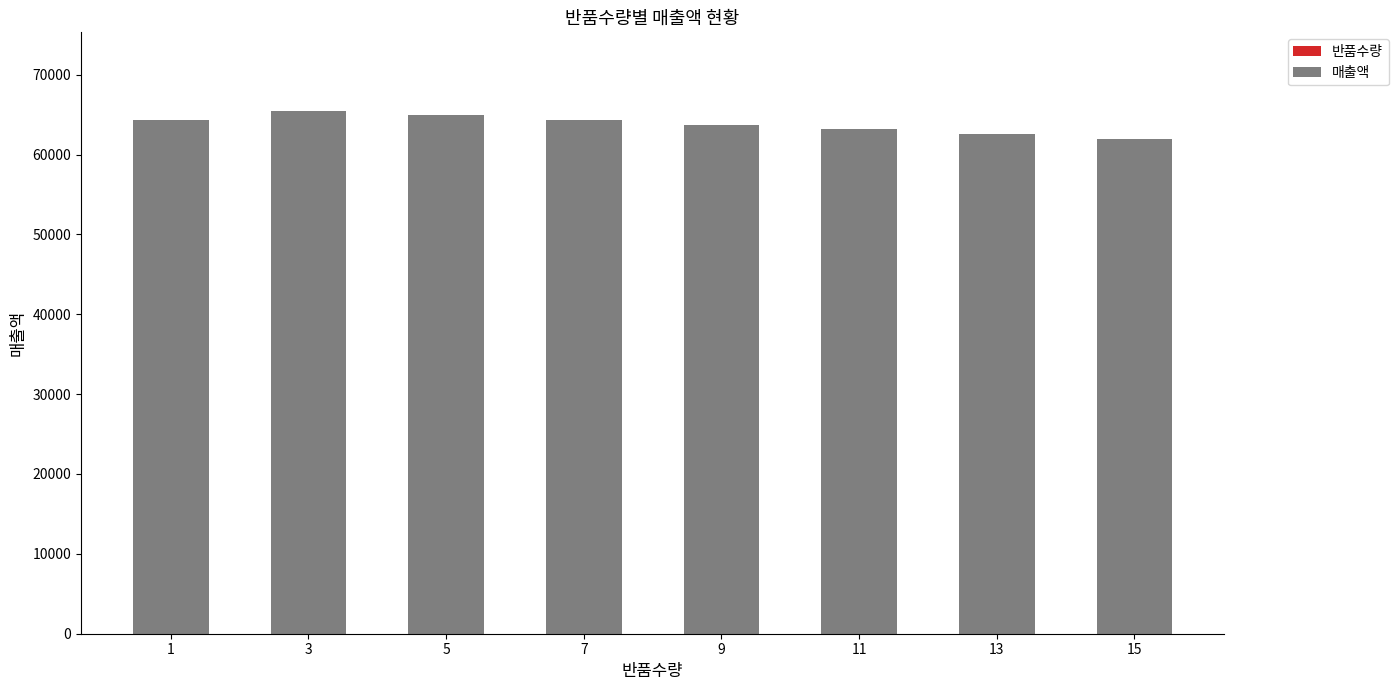

How many data points does each series have?

8